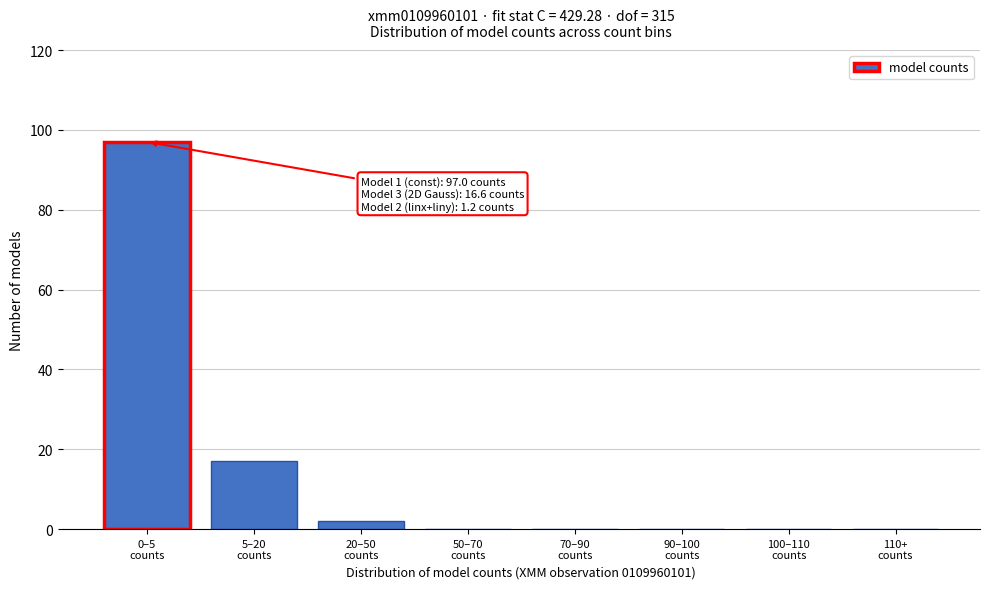

What is the sum of all values?

116